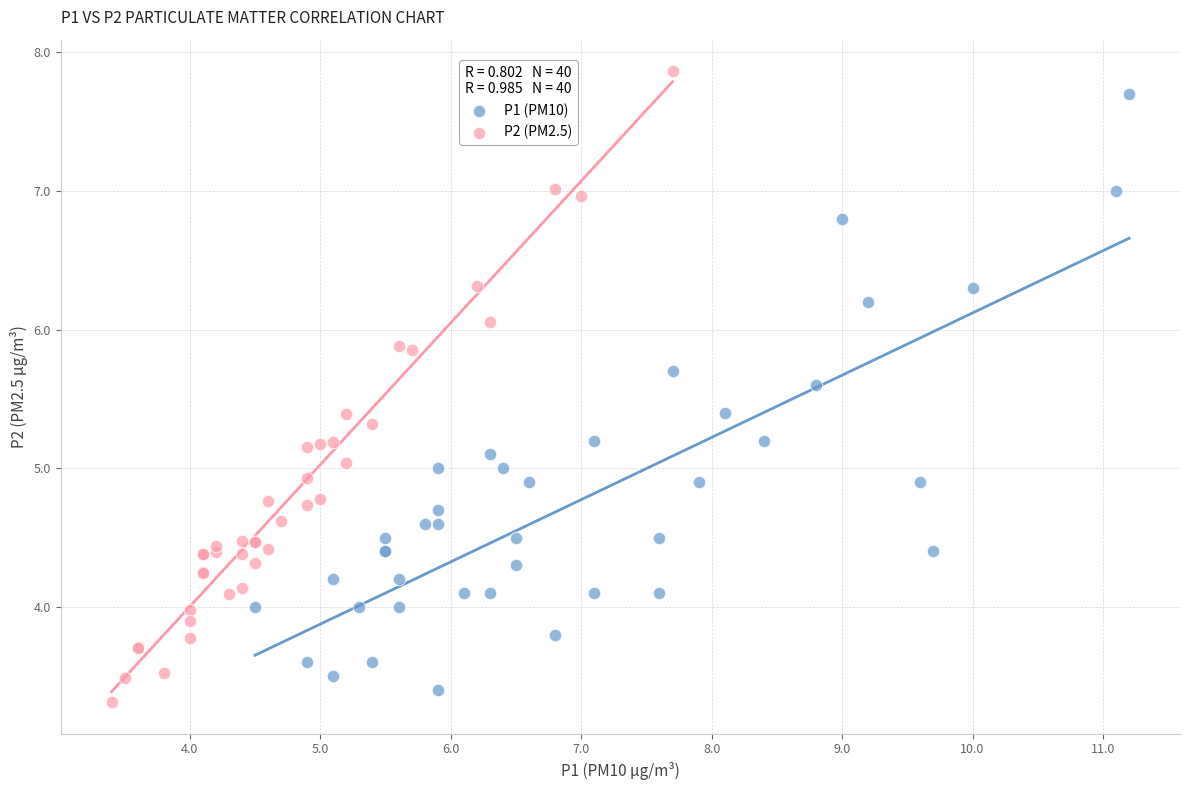

Which series reaches the minimum Y coordinate?

P2 (PM2.5)